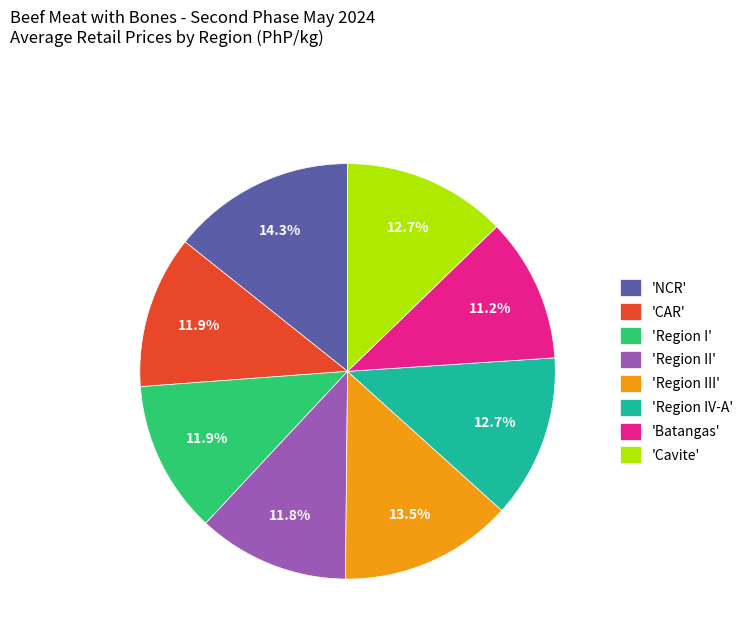

What is the ratio of the value at 'Region IV-A' to the value at 'Batangas'?

1.1